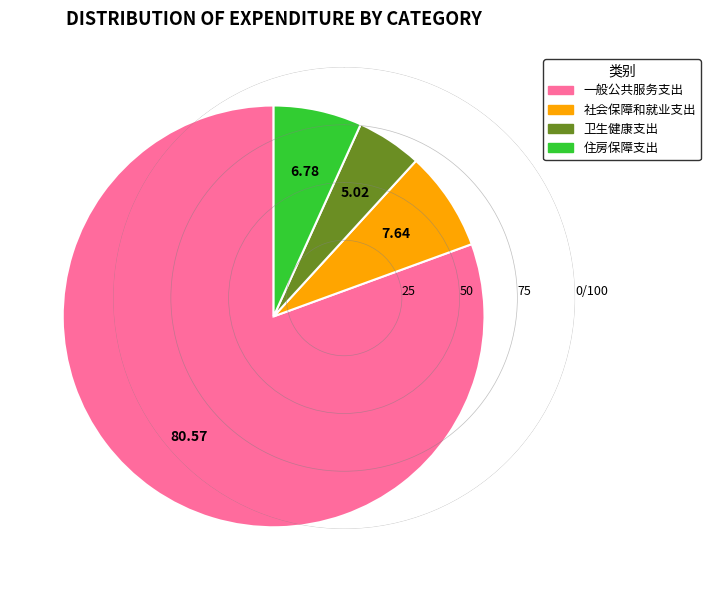

Which slice is the largest?

一般公共服务支出